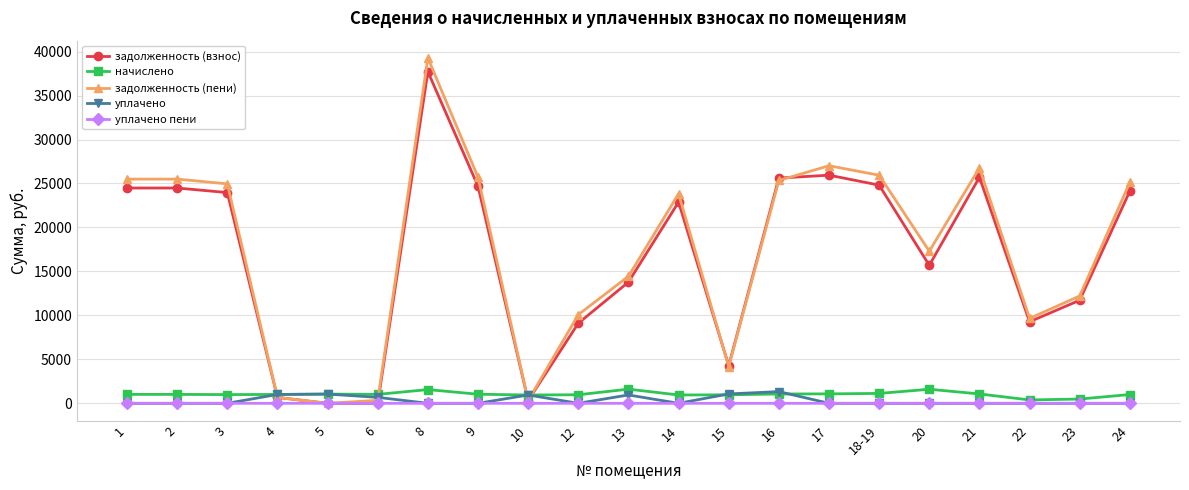

Does the chart have visible grid lines?

Yes